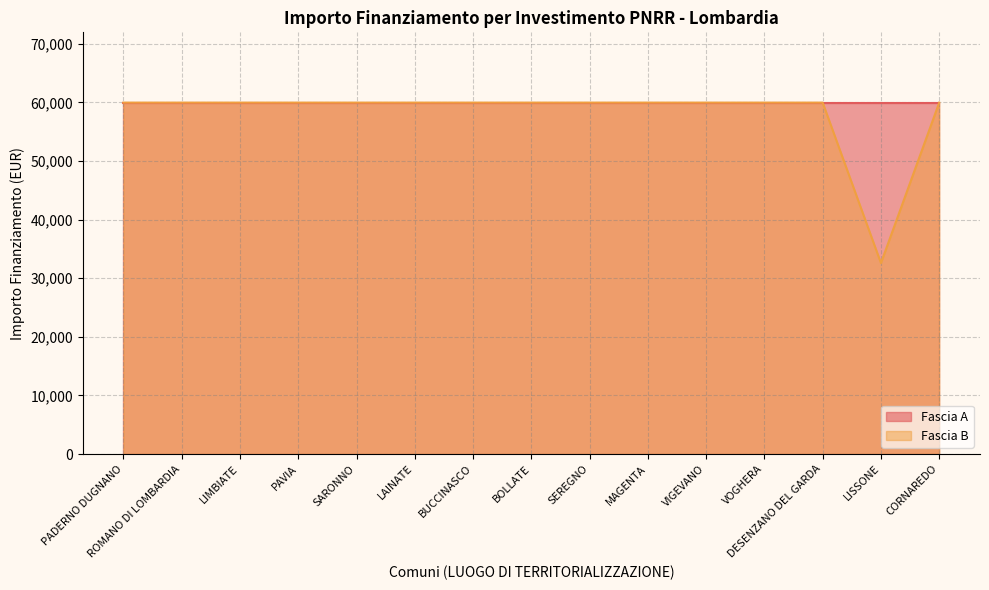

What is the sum of all values?

872113